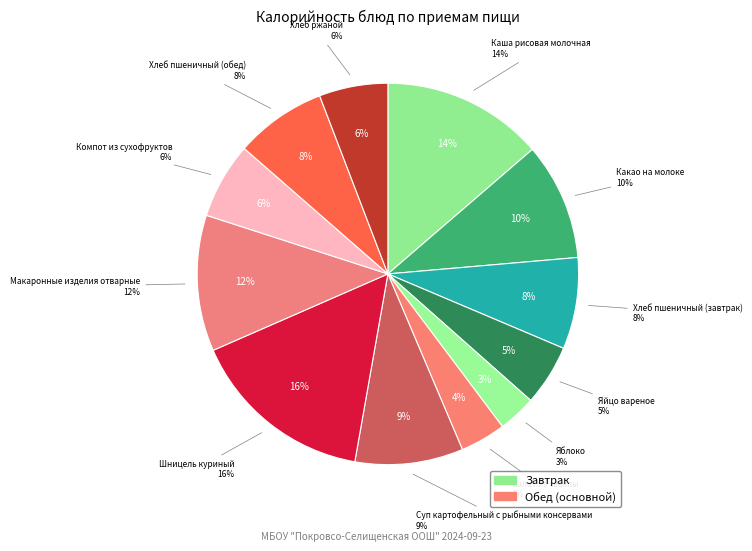

Is it true that Суп картофельный с рыбными консервами is 15% of the pie?

False